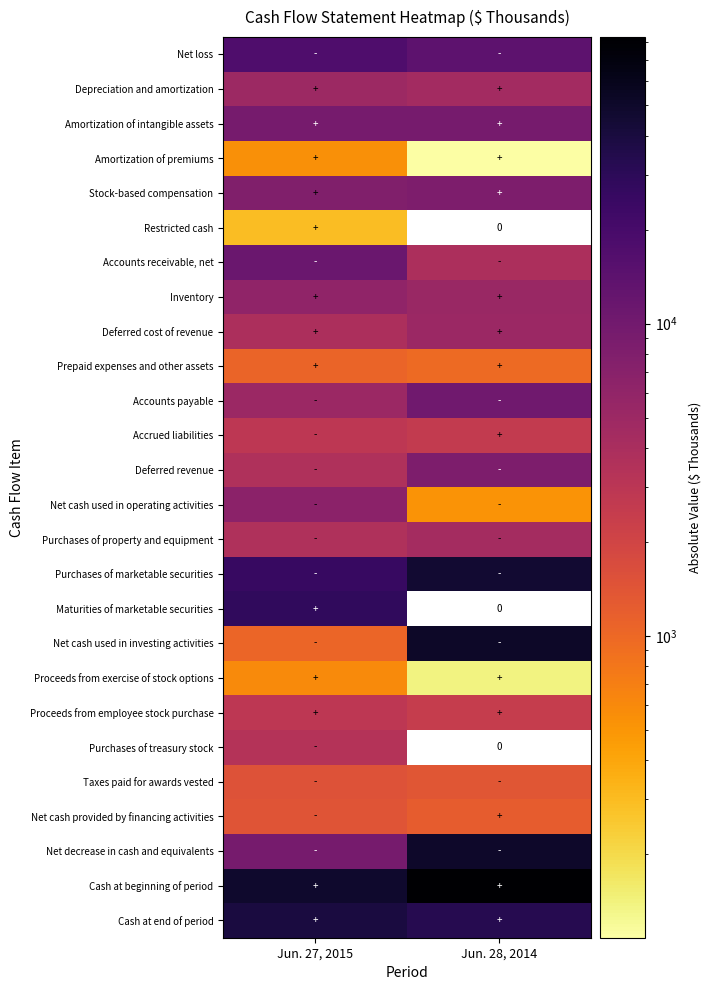

Which category has the highest value in the Cash at end of period series?

Jun. 27, 2015